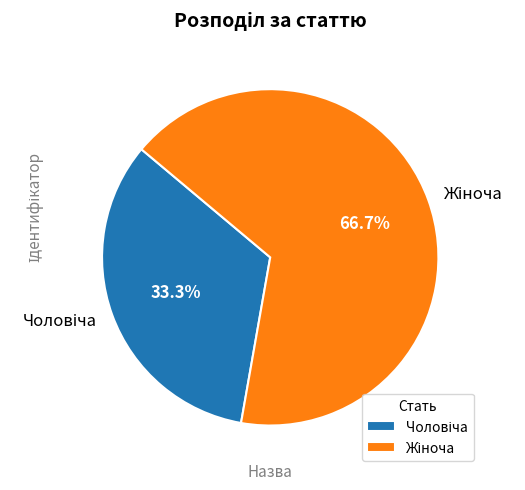

Does any single category account for the majority?

Yes